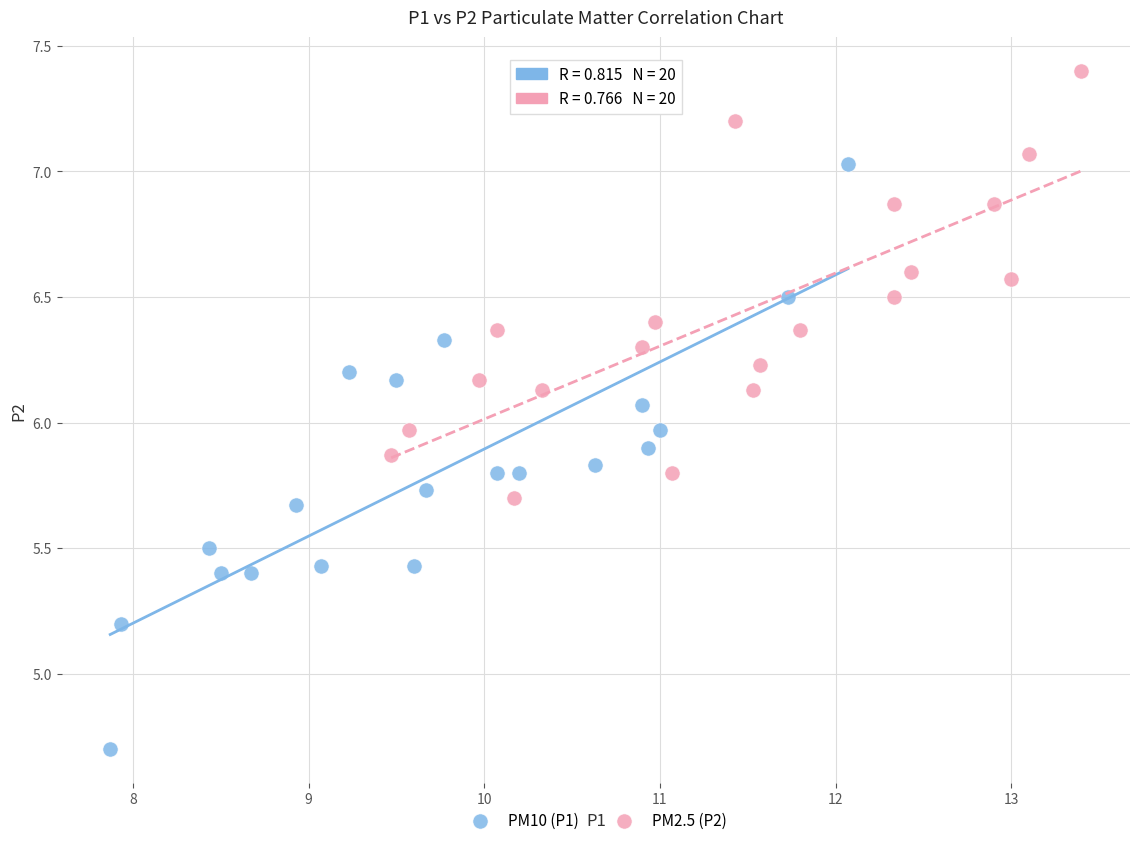

Which series reaches the maximum Y coordinate?

PM2.5 (P2)